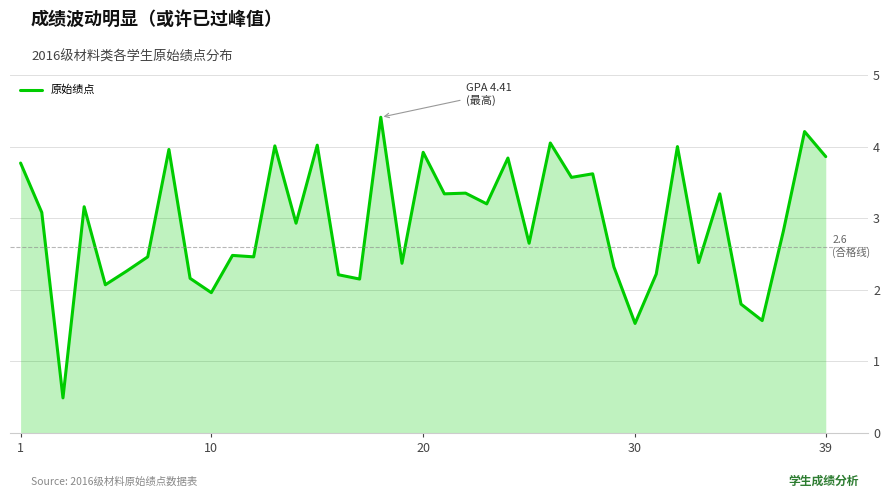

What is the difference between the maximum and minimum values?

3.9